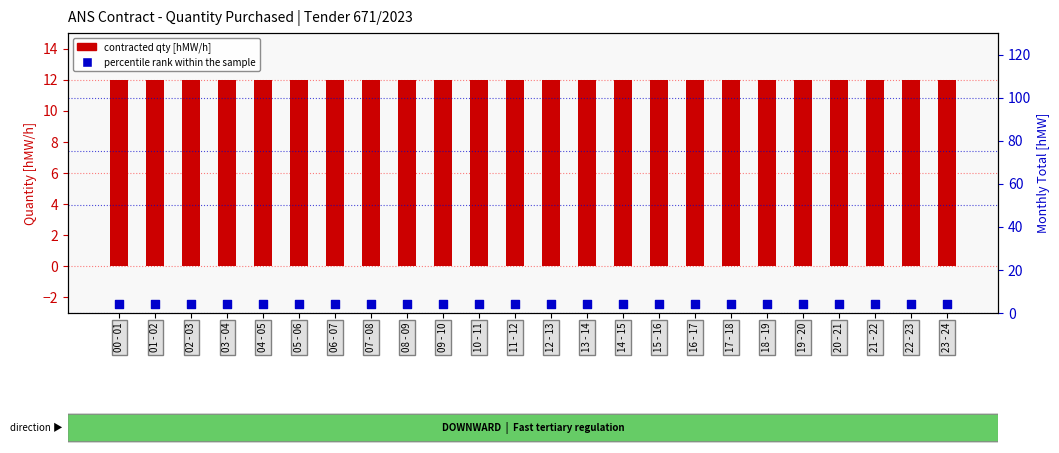

Which series has the largest total across all categories?

30.11 [hMW/h]